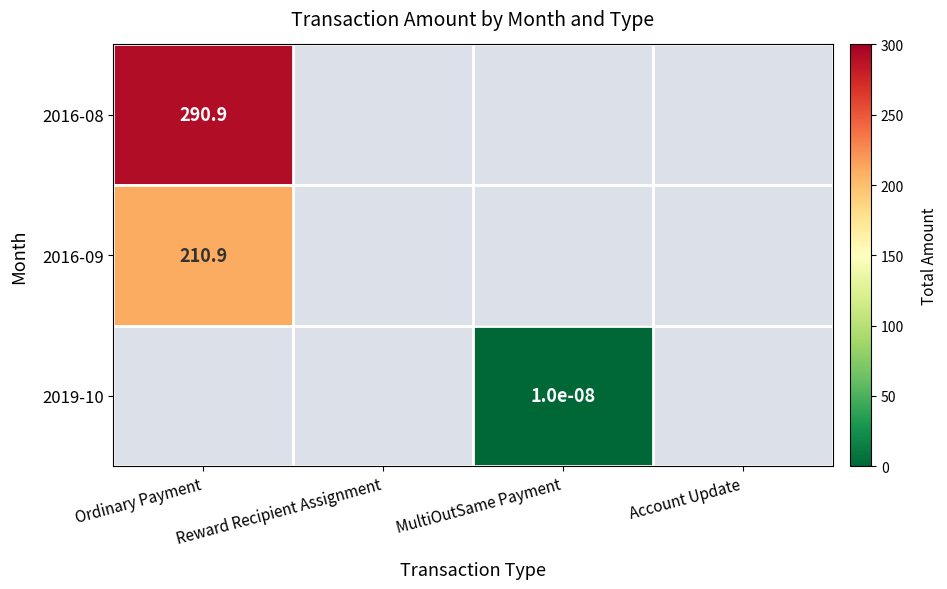

How many values in 2016-09 are above zero?

1